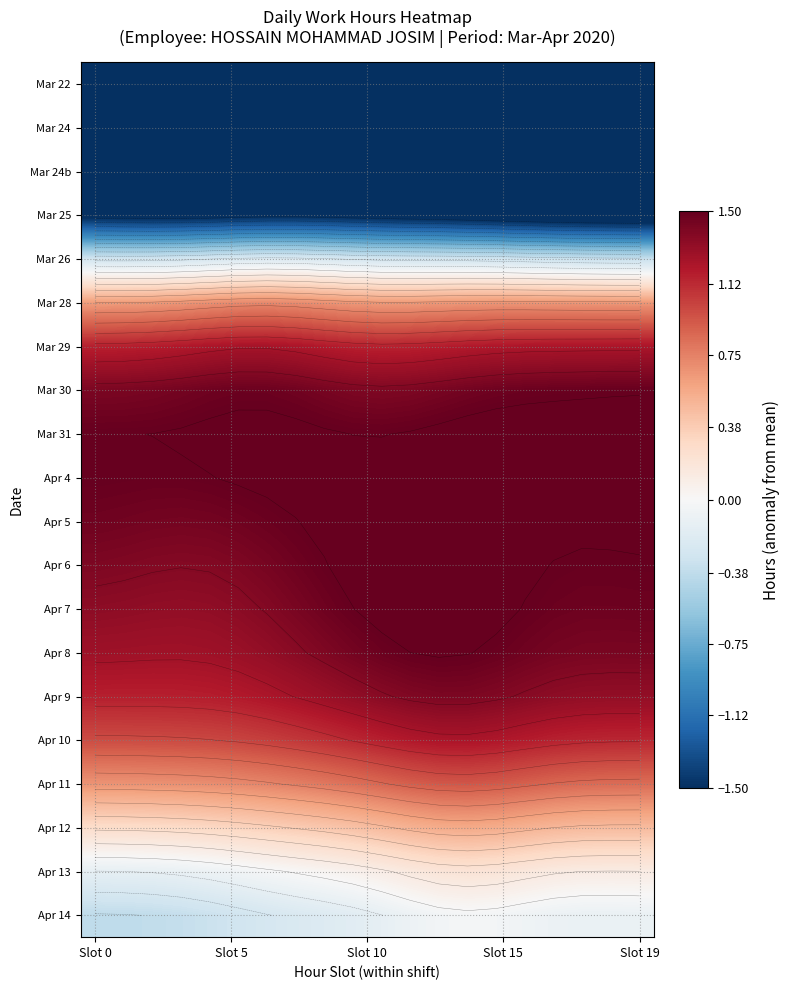

Count the number of data series in this chart.

20